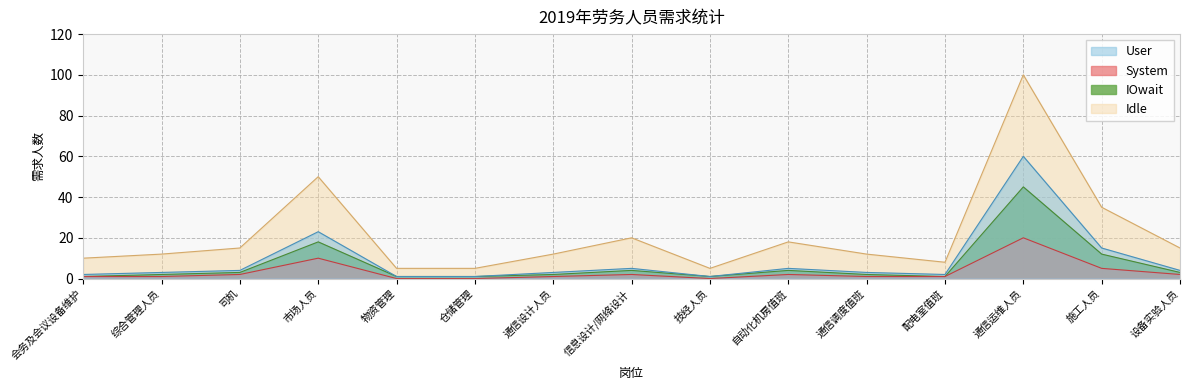

Which series has the largest range (max minus min)?

Idle